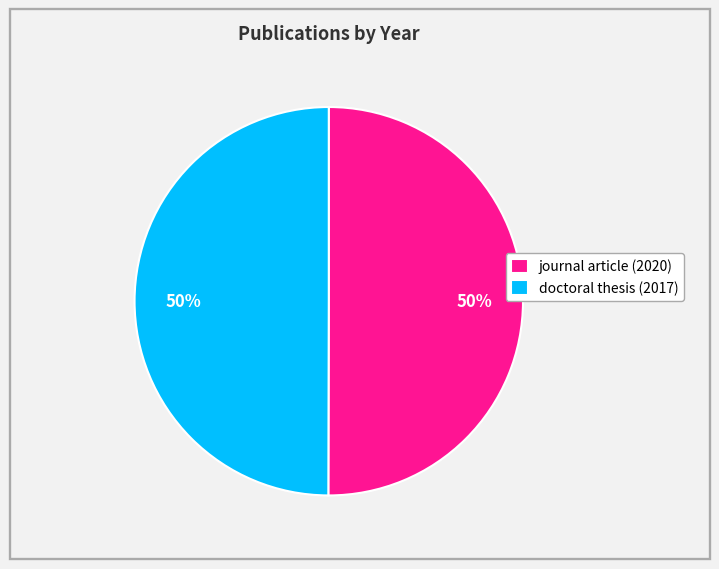

What is the ratio of the value at journal article (2020) to the value at doctoral thesis (2017)?

1.0